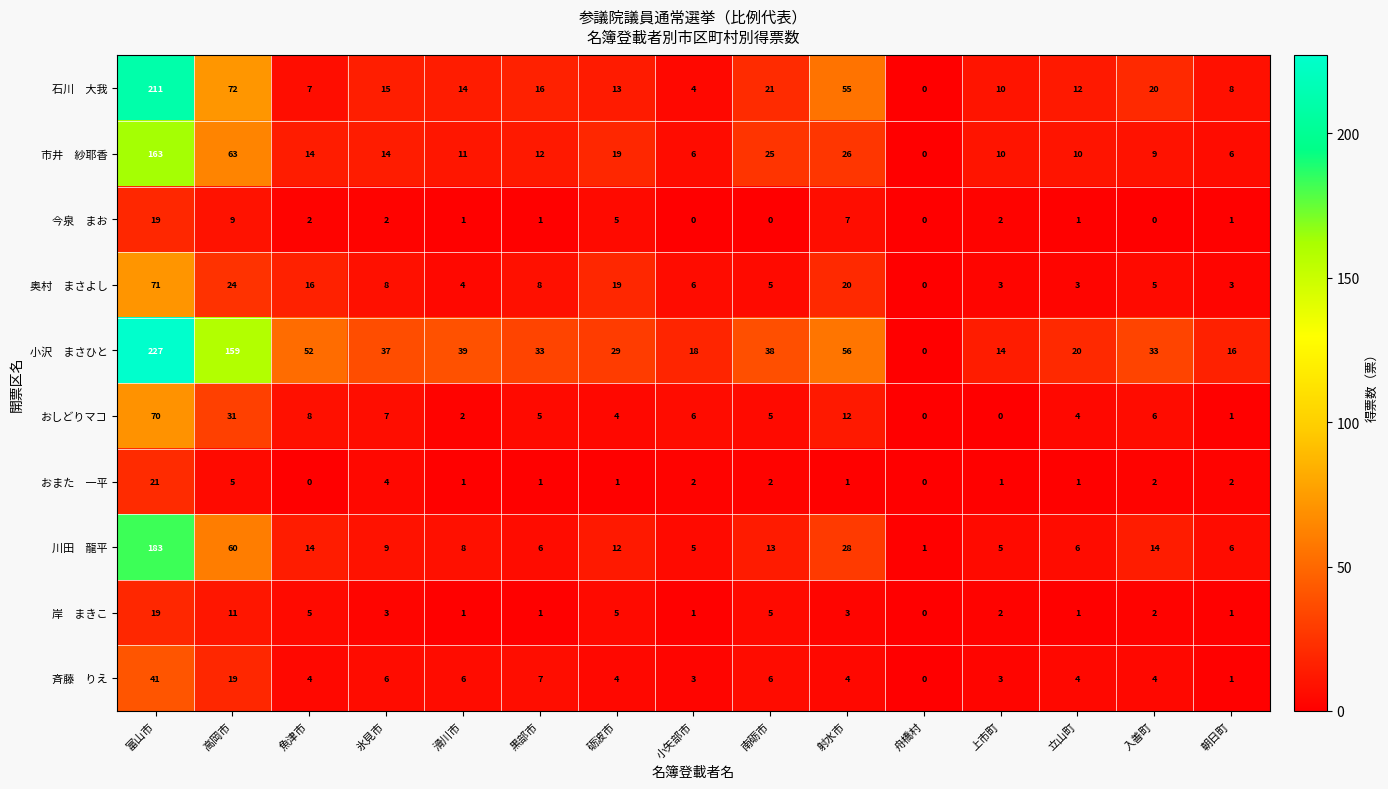

Is it true that おしどりマコ equals 48 at 富山市?

False